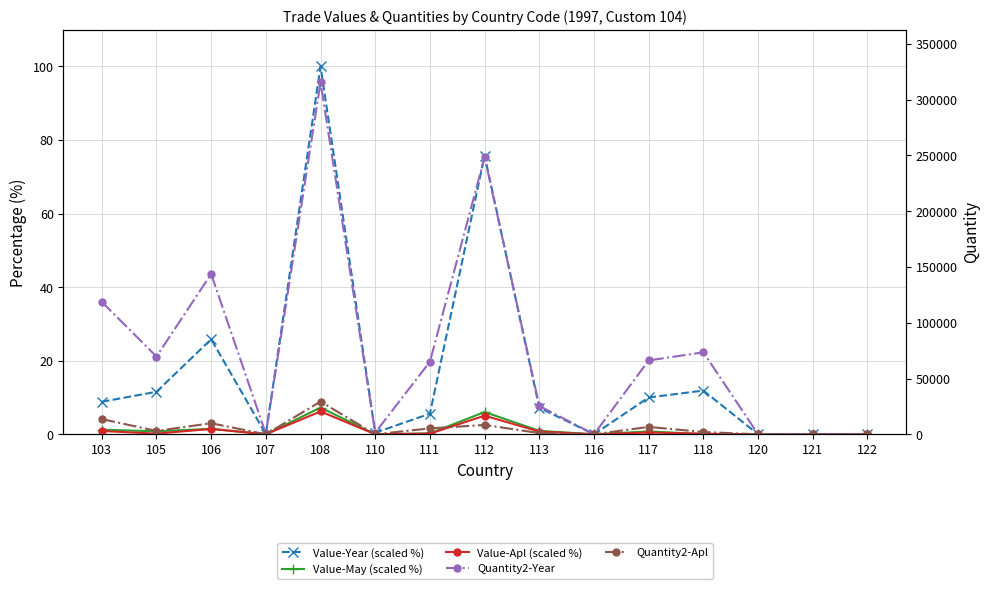

What is the sum of the Quantity2-Year values at 103 and 106?

262407.0